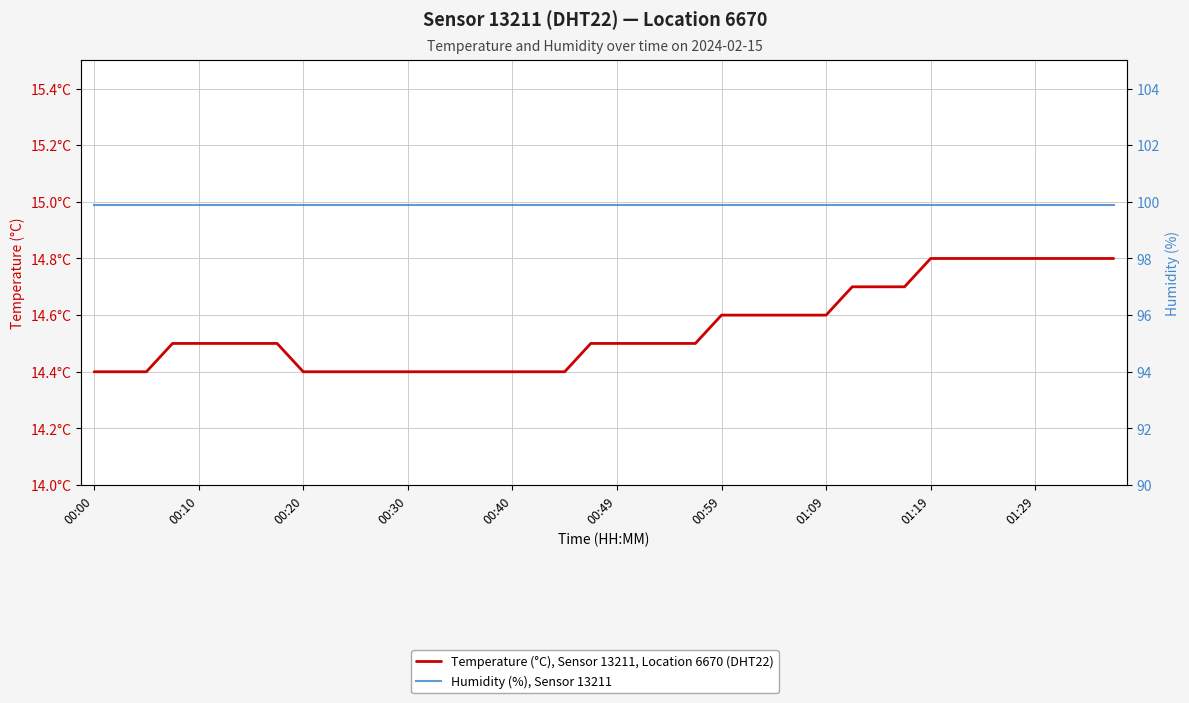

True or false: Humidity (%), Sensor 13211 and Temperature (°C), Sensor 13211, Location 6670 (DHT22) intersect in this chart.

False